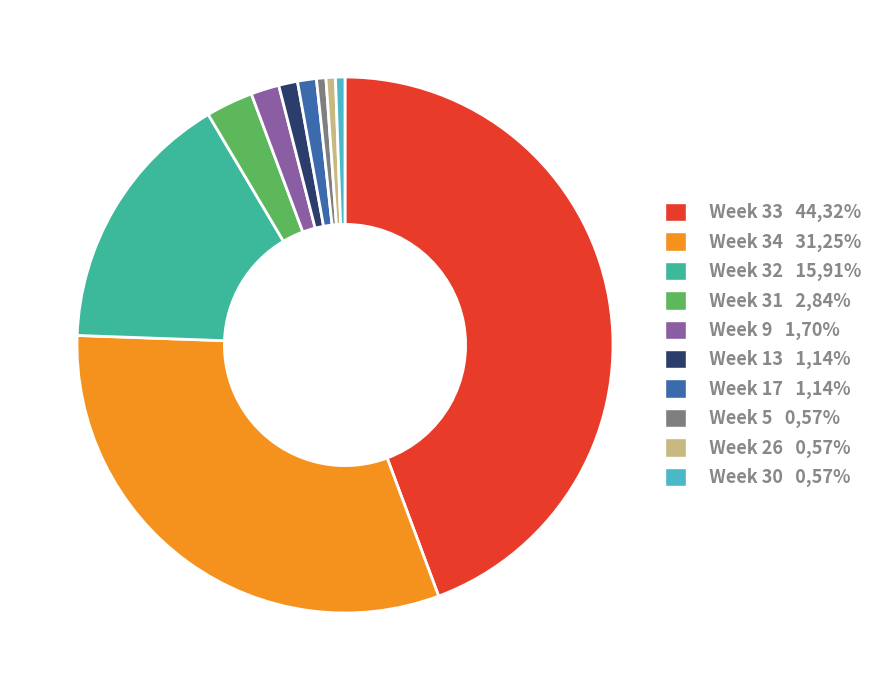

What is the ratio of the value at Week 5 0,57% to the value at Week 17 1,14%?

0.5